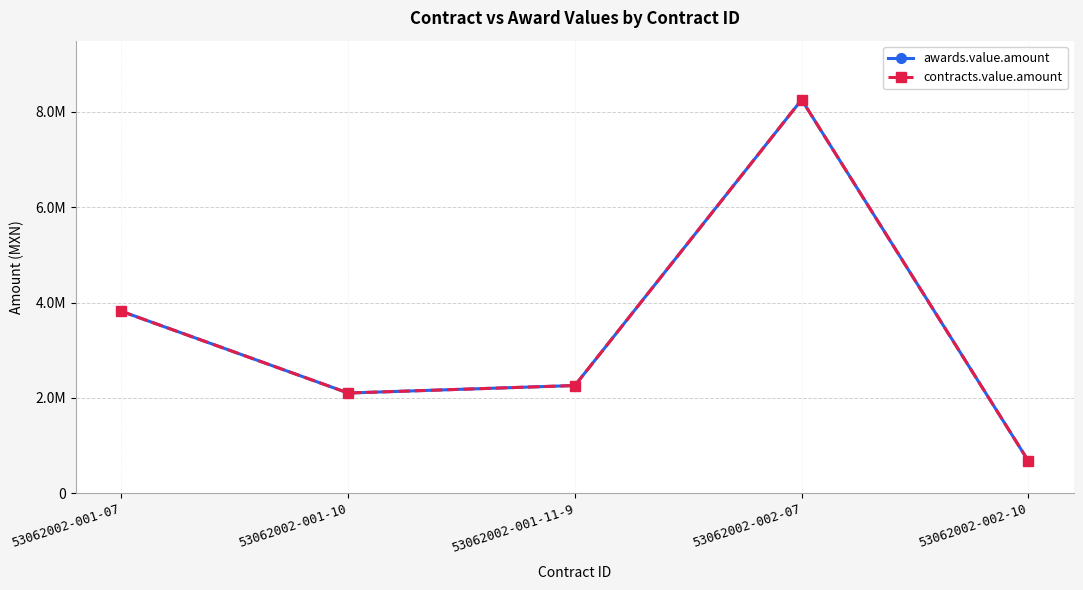

Is this an area chart (filled region under the line)?

No